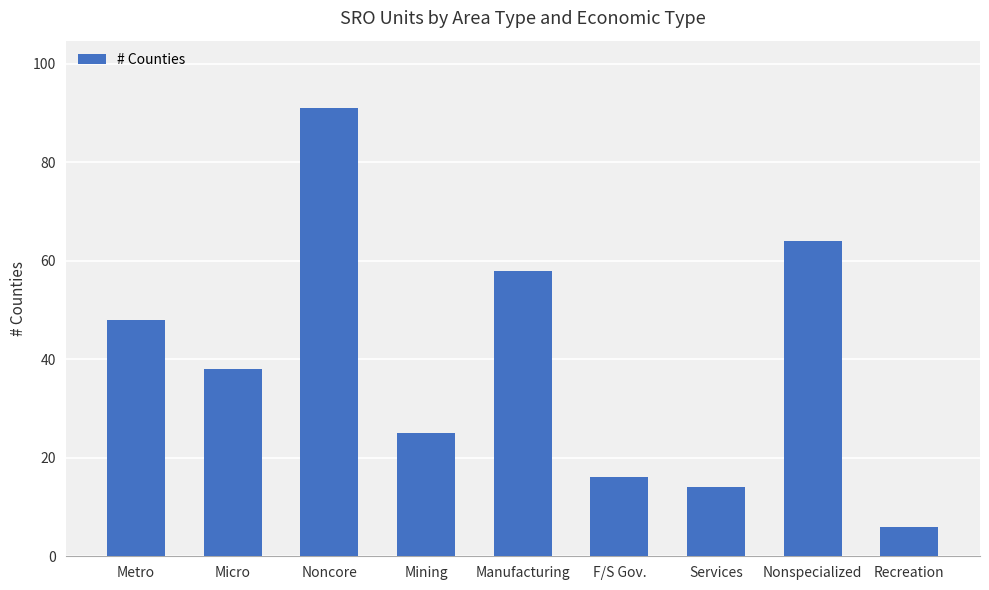

What is the label of the 7th bar from the right?

Noncore